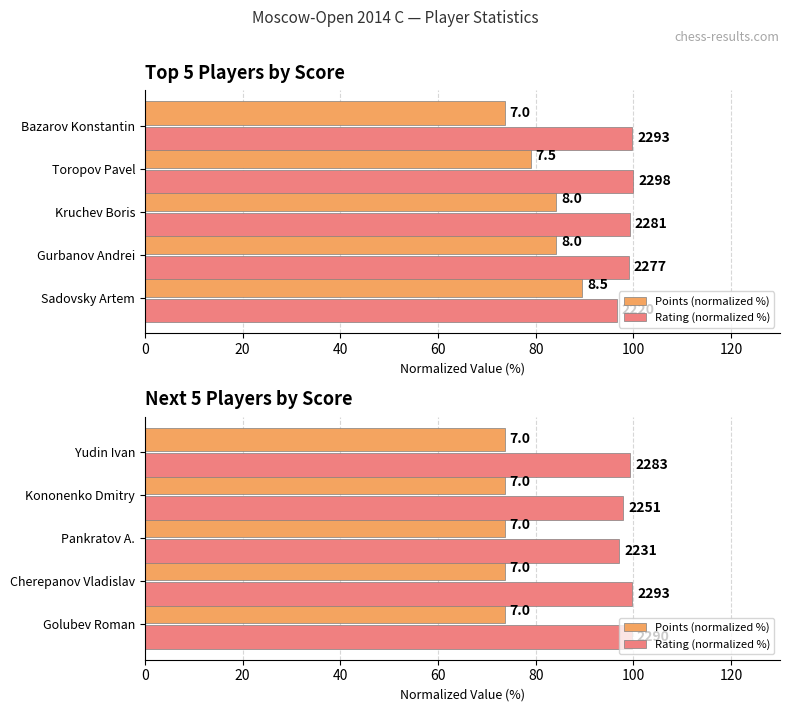

Which series has the widest spread of values?

Rating (normalized %)